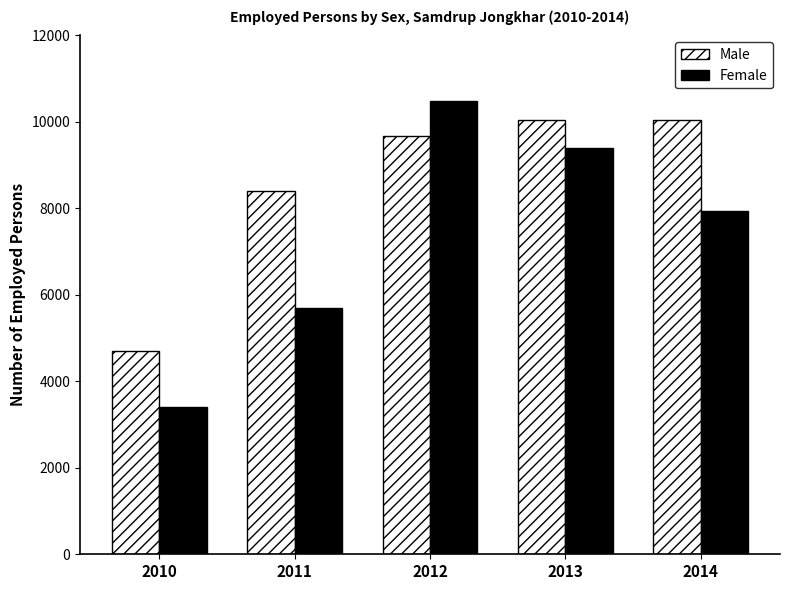

Where is Male nearest to the value 7375?

2011